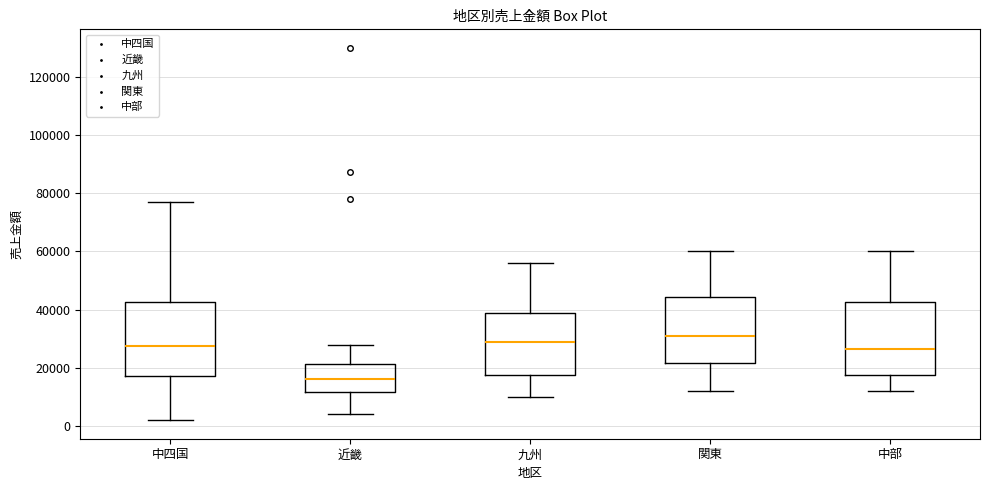

Which box's median line is the lowest?

近畿